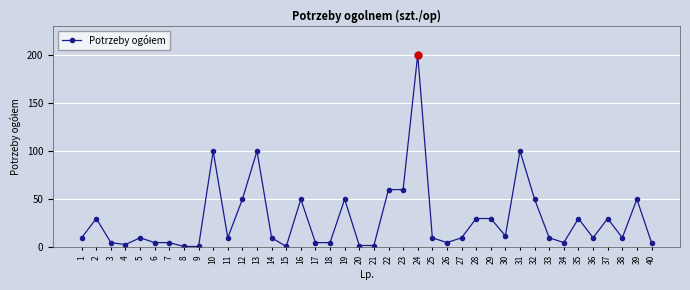

What is the maximum value shown in the chart?

200